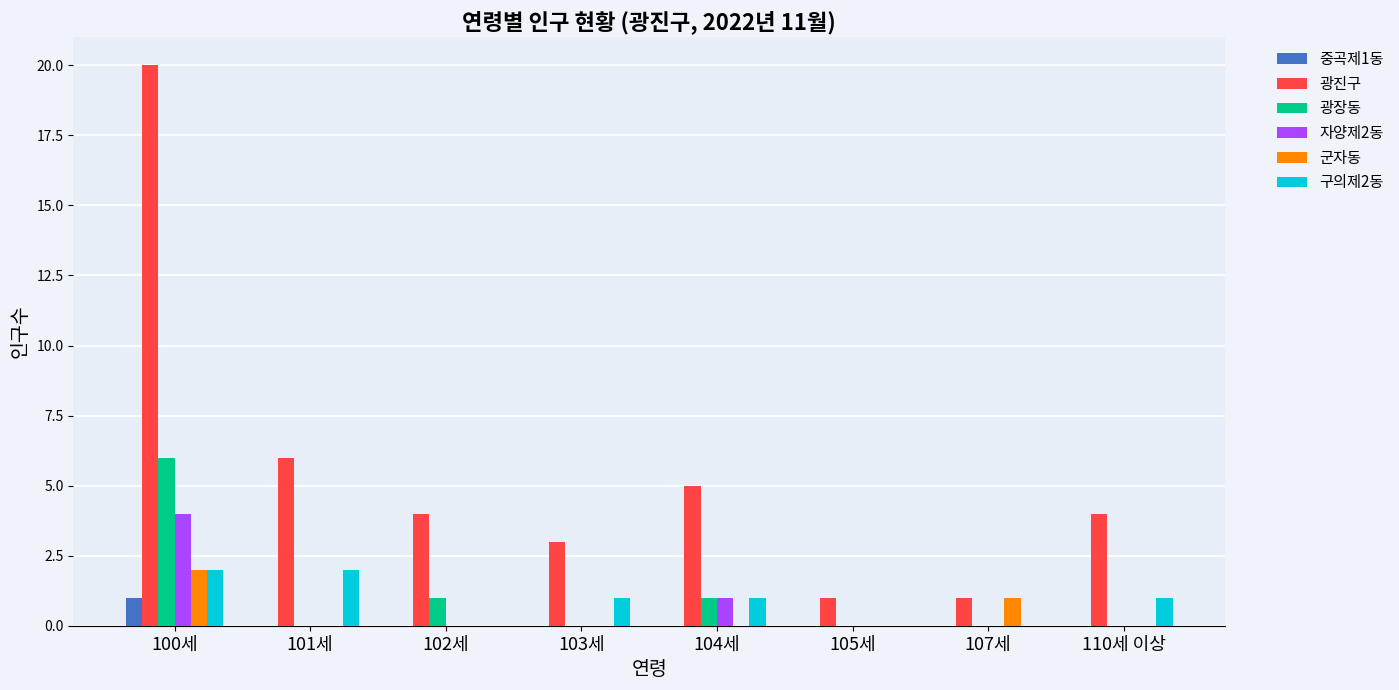

Which series changed the most between 100세 and 105세?

광진구